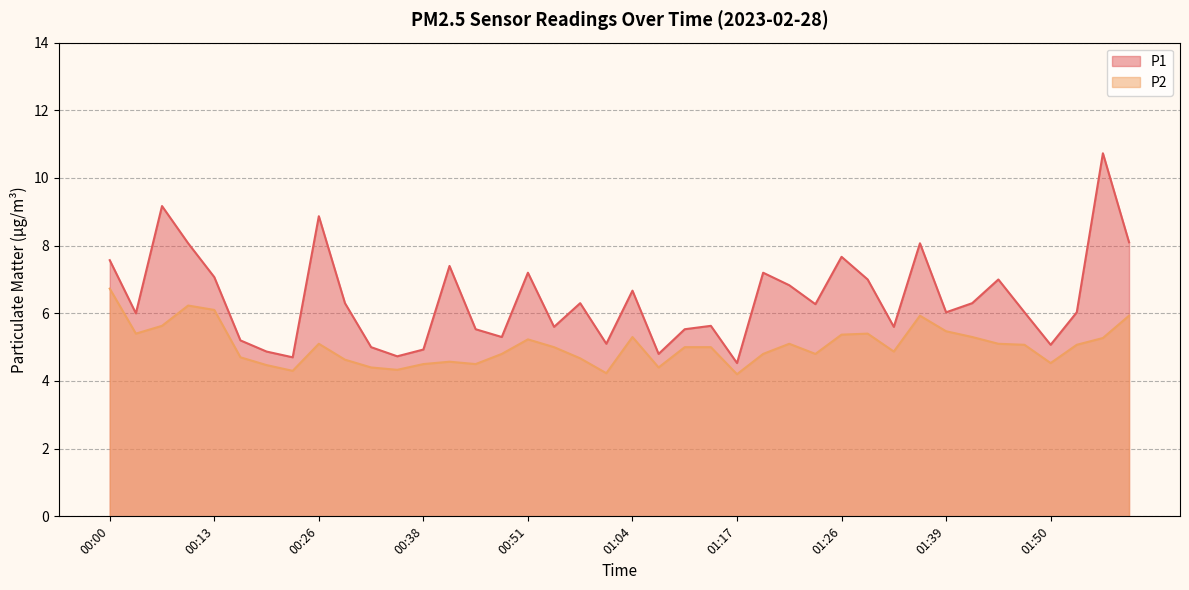

Is the value of P1 at 00:23 greater than the value of P2 at 00:13?

No